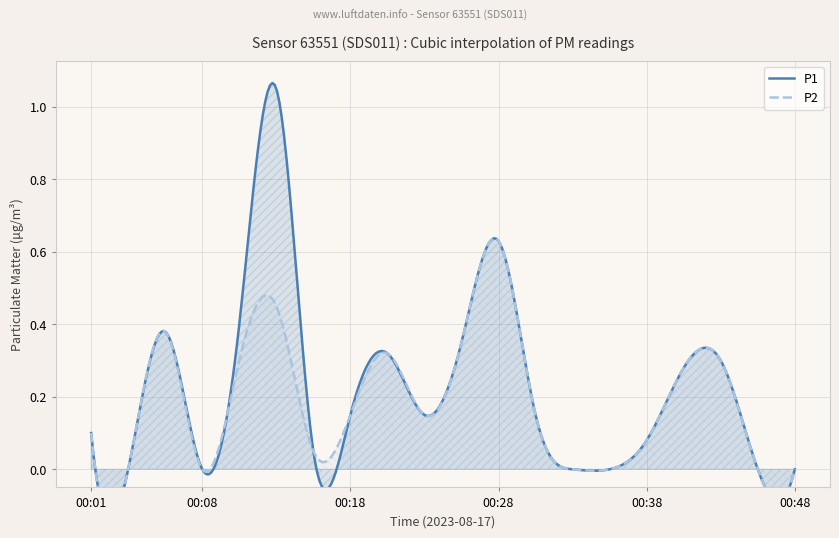

What is the sum of all P2 values?

3.7